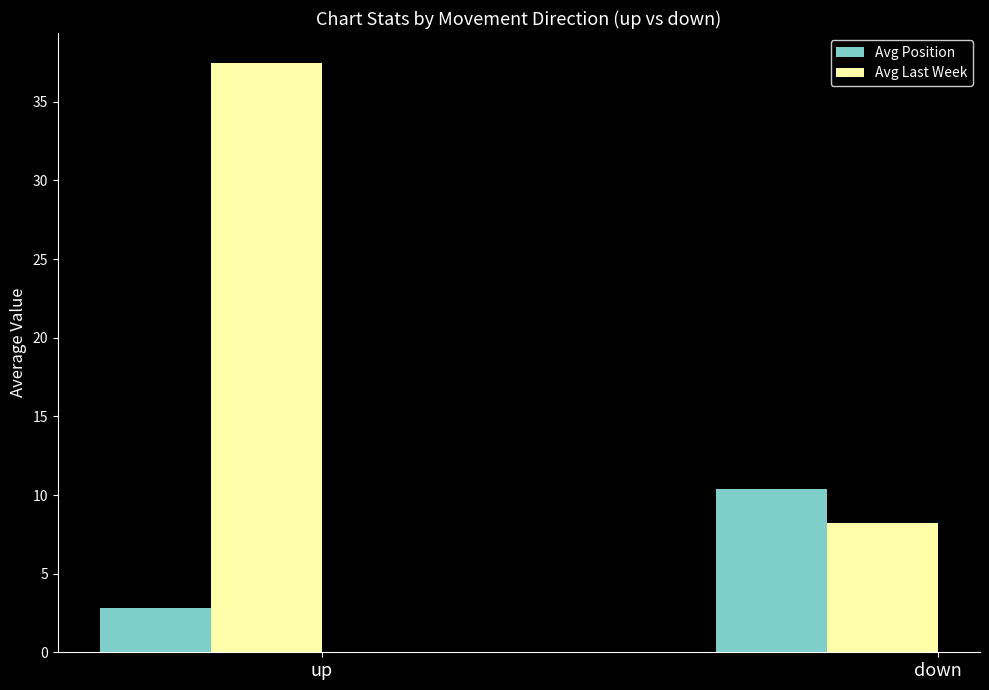

How many values in the Avg Last Week series are below 37?

1